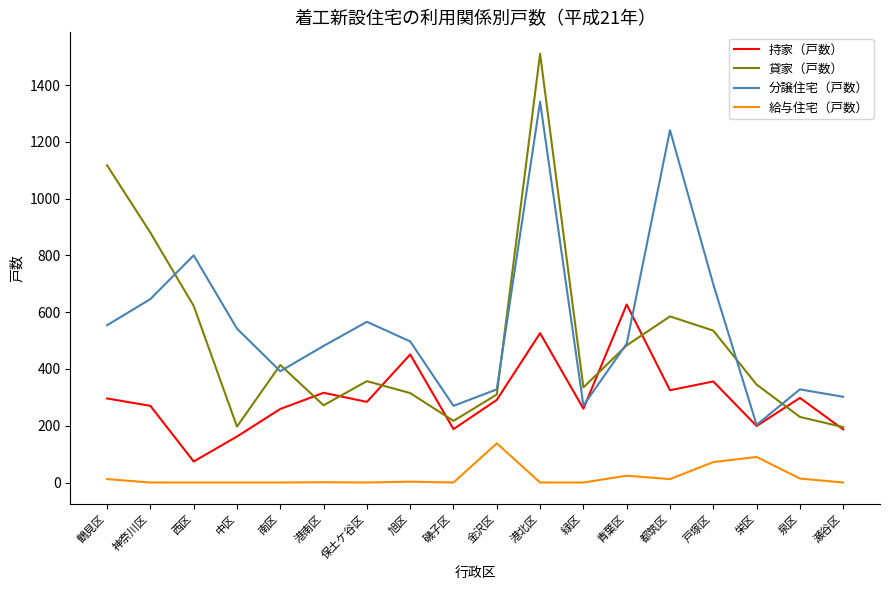

What position from the right is 鶴見区?

18